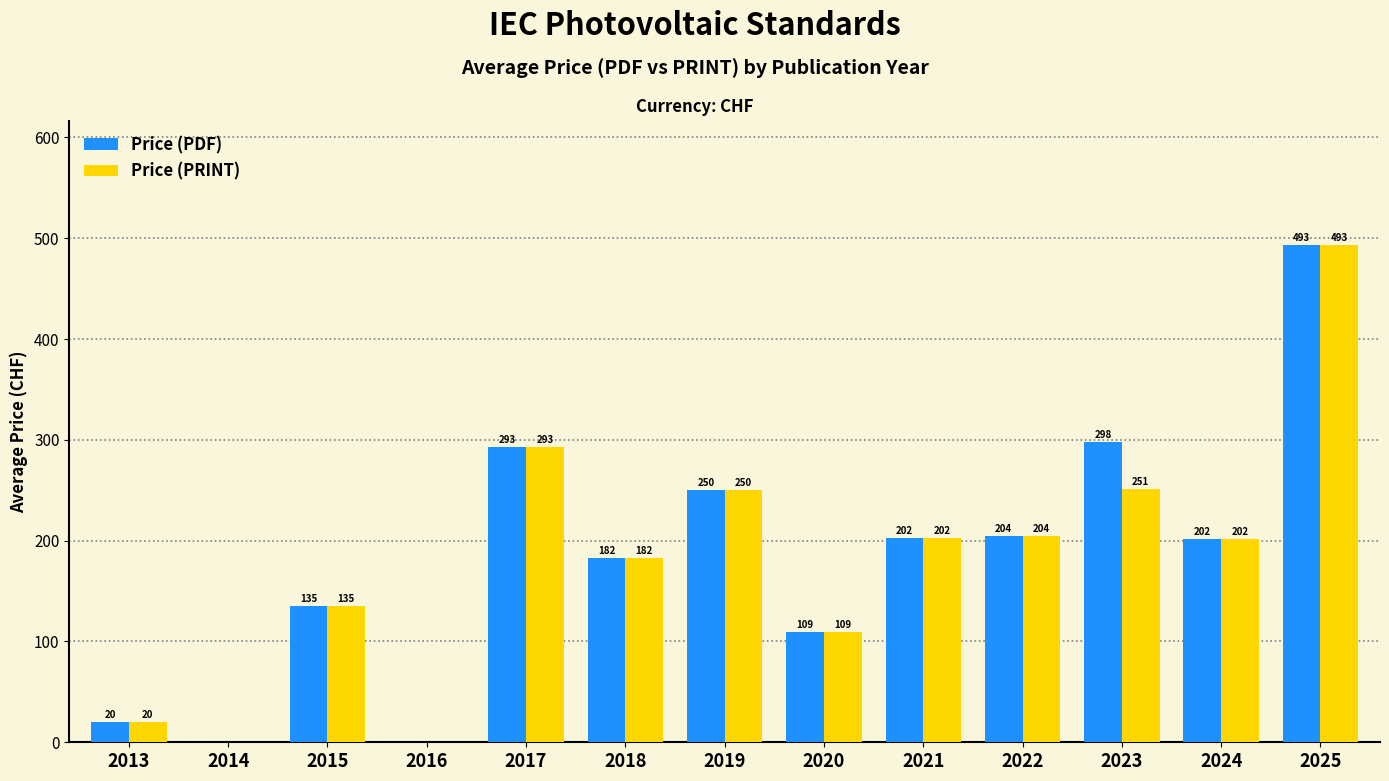

The value of Price (PRINT) at 2017 is 120.6. True or false?

False